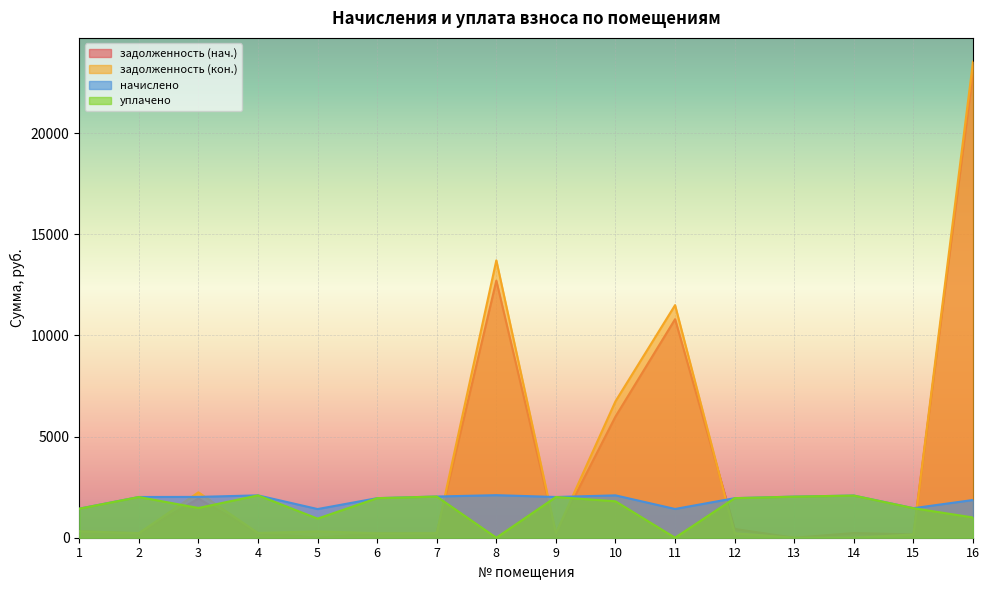

What is the total value across all series at 13?

4064.0